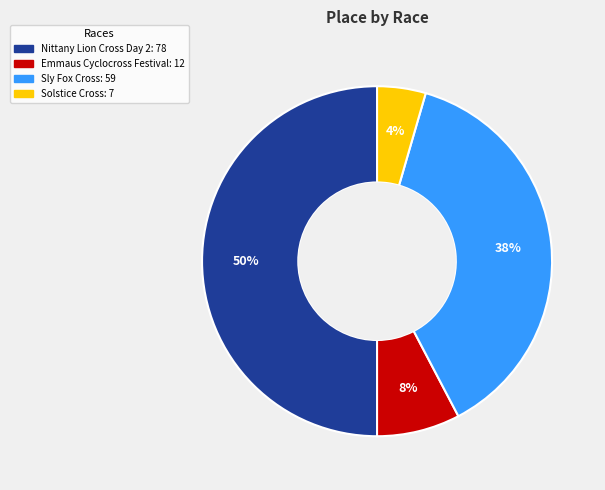

Which slice is the smallest?

Solstice Cross